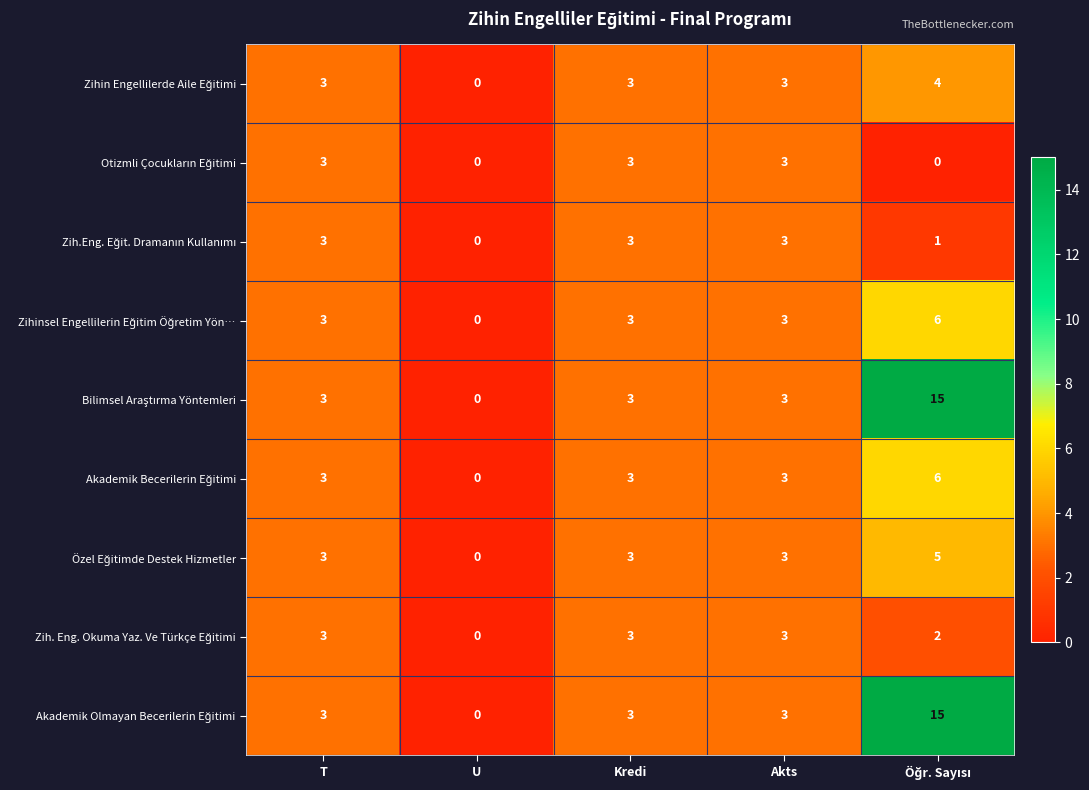

How many distinct data groups are displayed?

9